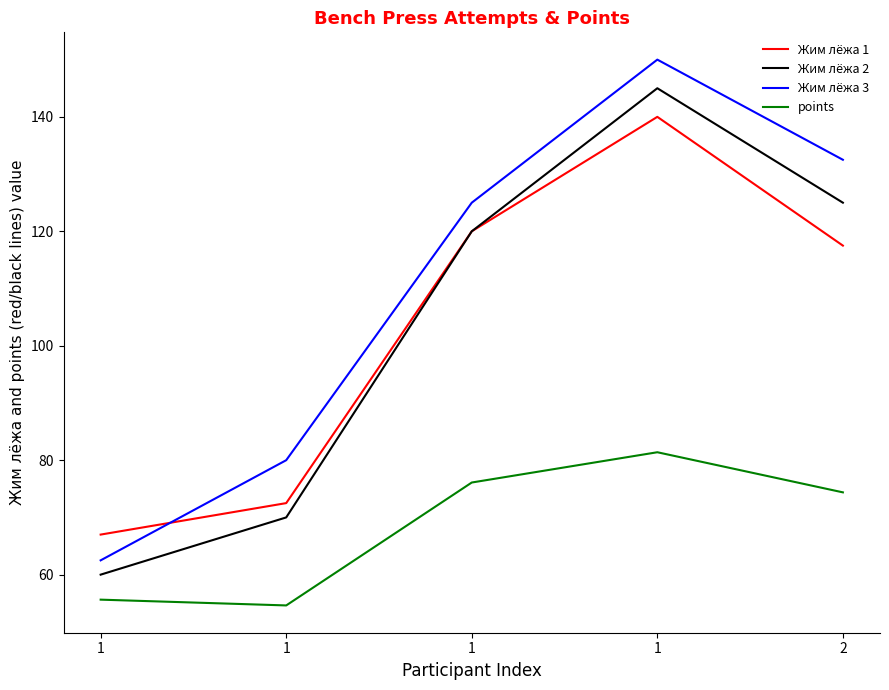

What are all the series names shown in the legend?

Жим лёжа 1, Жим лёжа 2, Жим лёжа 3, points